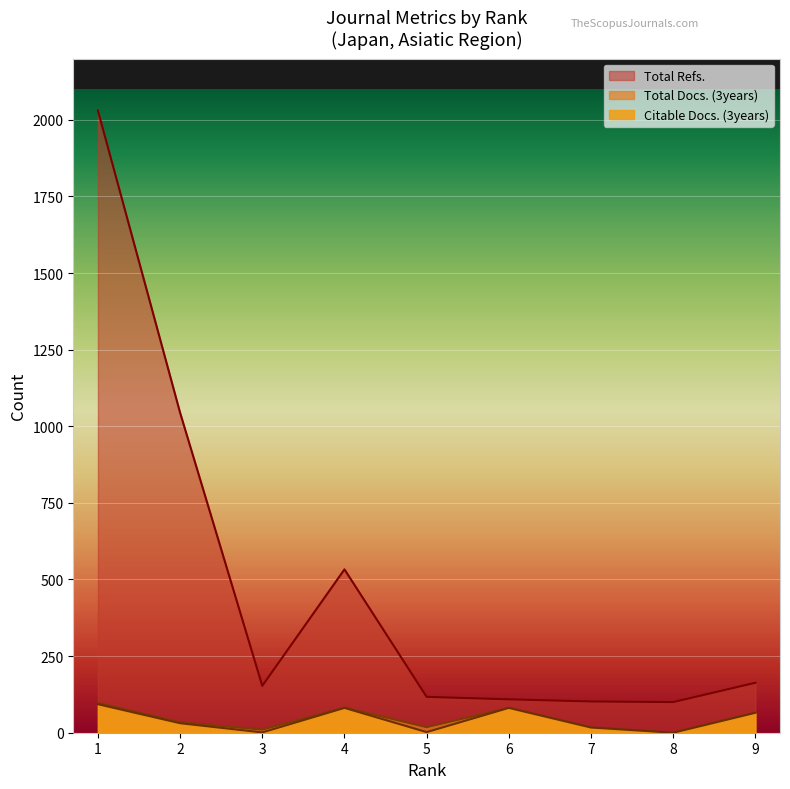

True or false: Citable Docs. (3years) and Total Docs. (3years) cross at least once.

False